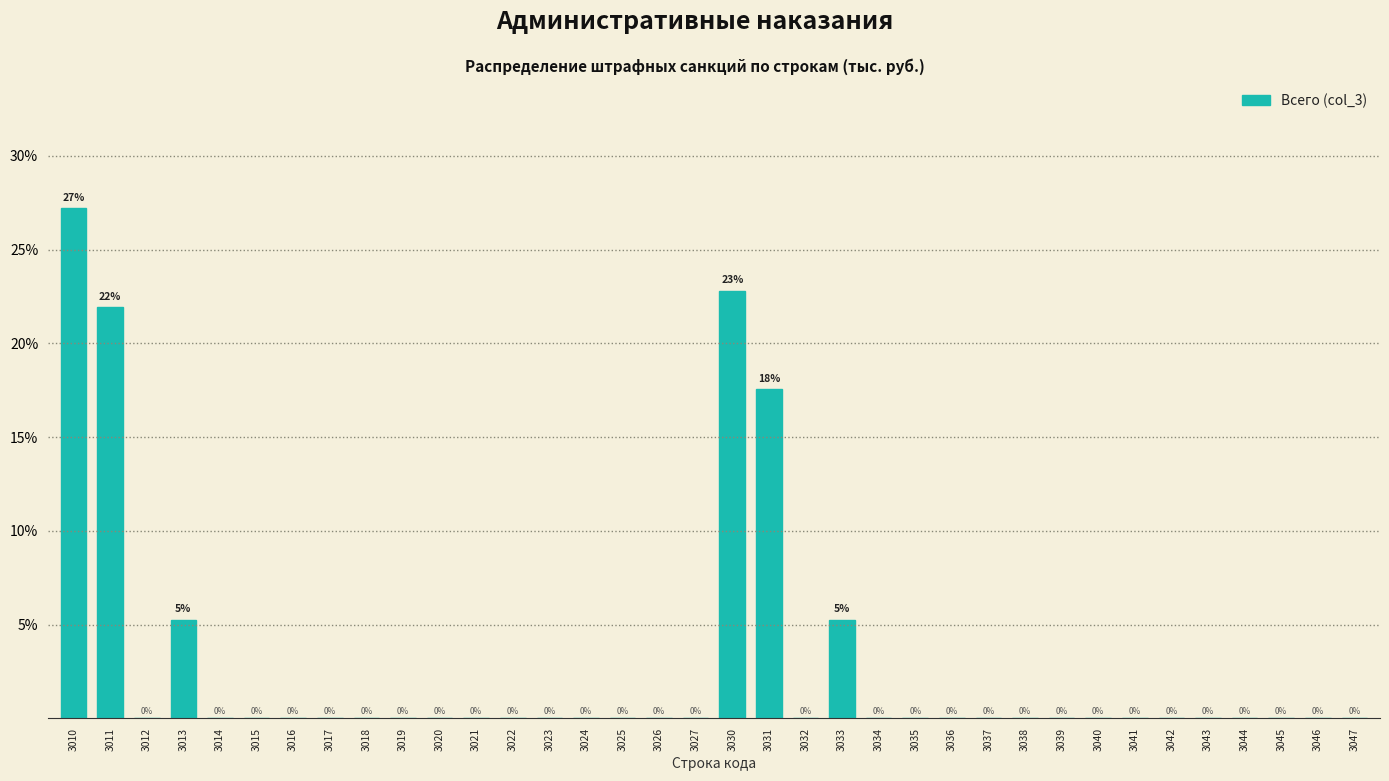

What is the greatest value displayed?

27.2